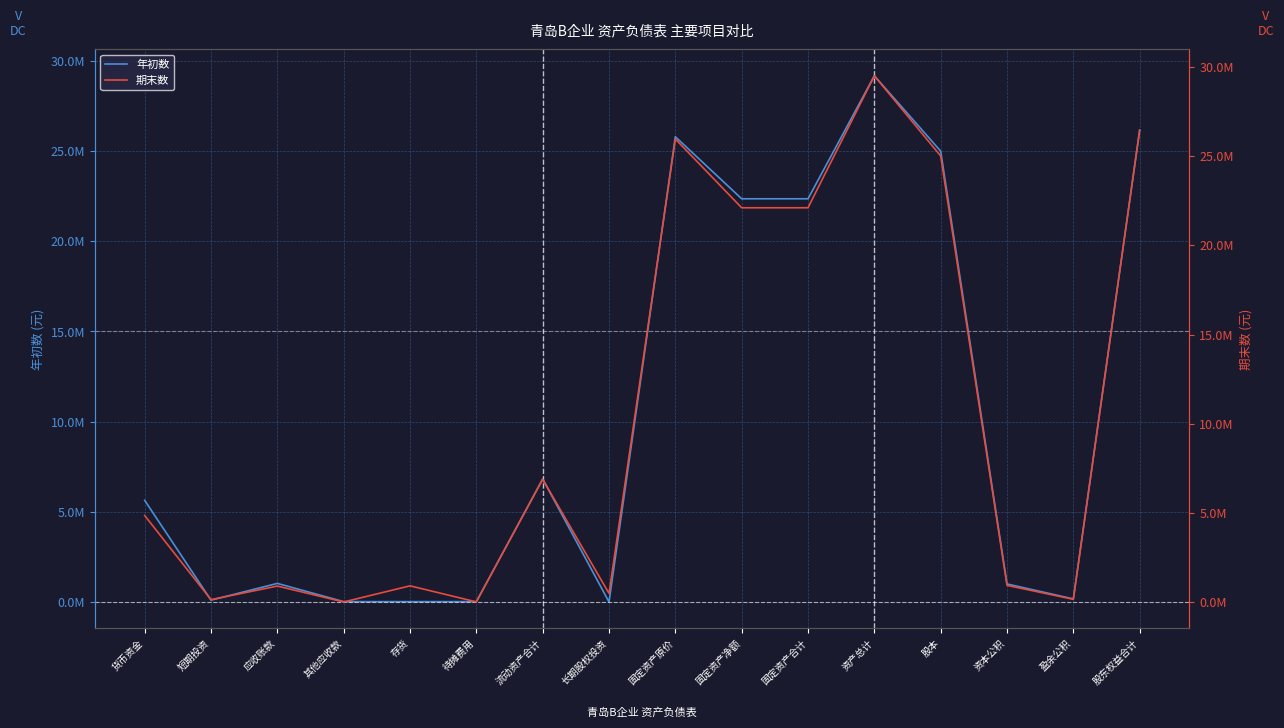

Is the value of 期末数 at 股东权益合计 greater than the value of 年初数 at 流动资产合计?

Yes